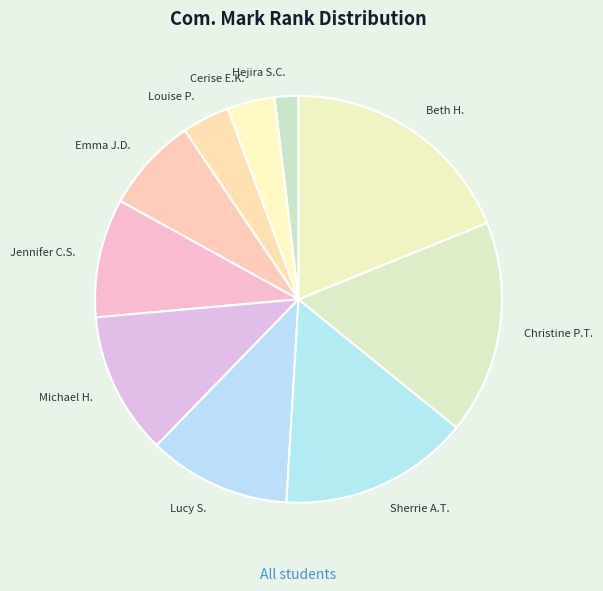

The Sherrie A.T. slice represents 15% of the pie. True or false?

True